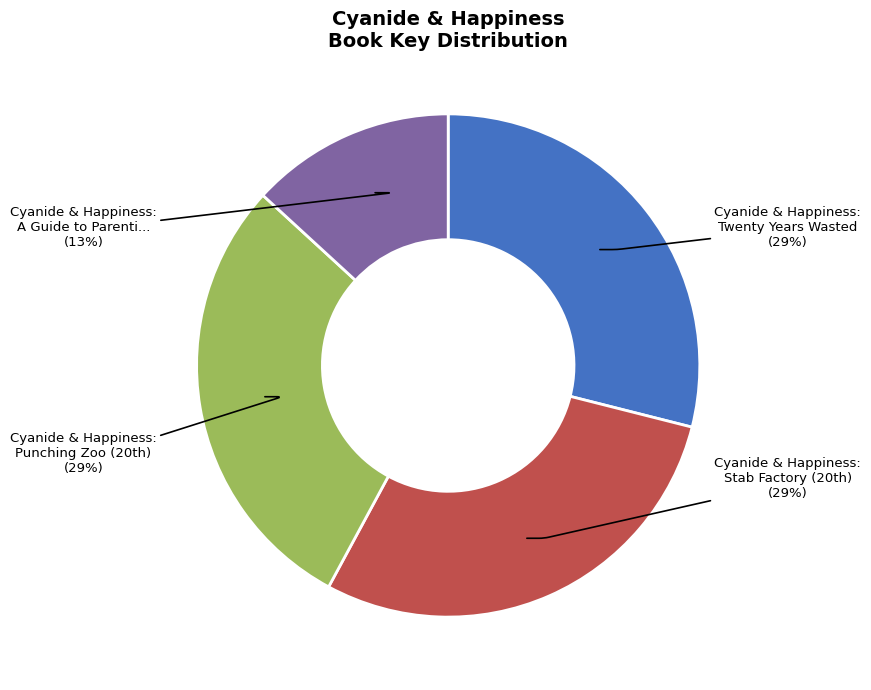

Is there any slice that represents more than half of the pie?

No